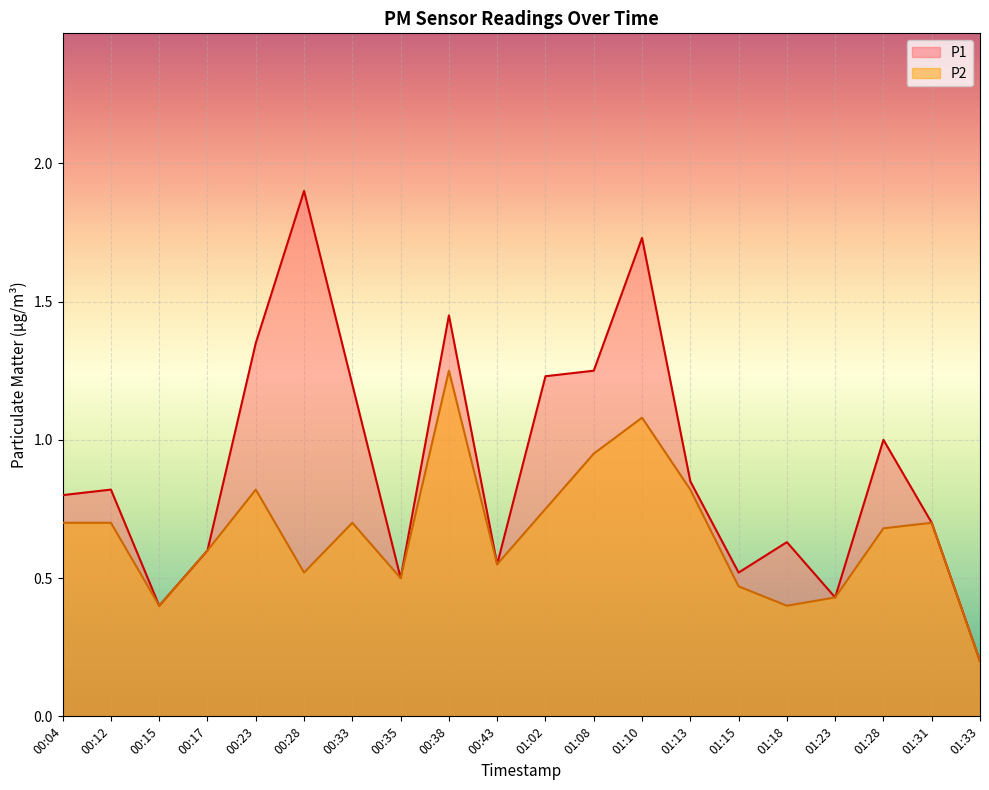

Reading right to left, transcribe all the data shown in this chart.

P1: 01:33=0.2	01:31=0.7	01:28=1.0	01:23=0.4	01:18=0.6	01:15=0.5	01:13=0.8	01:10=1.7	01:08=1.2	01:02=1.2	00:43=0.6	00:38=1.4	00:35=0.5	00:33=1.2	00:28=1.9	00:23=1.4	00:17=0.6	00:15=0.4	00:12=0.8	00:04=0.8
P2: 01:33=0.2	01:31=0.7	01:28=0.7	01:23=0.4	01:18=0.4	01:15=0.5	01:13=0.8	01:10=1.1	01:08=0.9	01:02=0.8	00:43=0.6	00:38=1.2	00:35=0.5	00:33=0.7	00:28=0.5	00:23=0.8	00:17=0.6	00:15=0.4	00:12=0.7	00:04=0.7